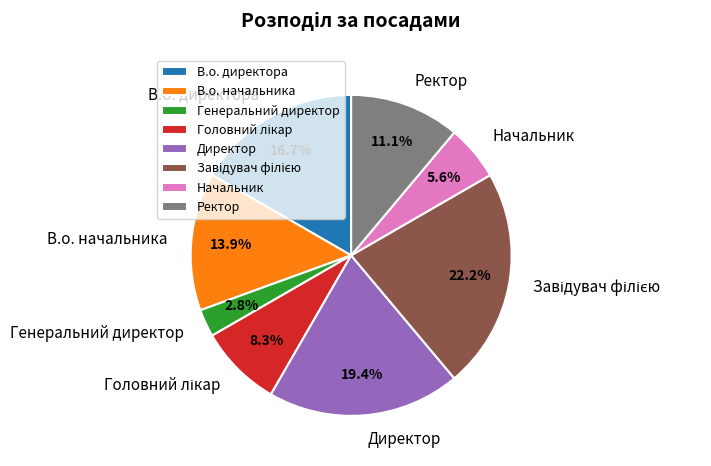

Is it true that Начальник is 1% of the pie?

False